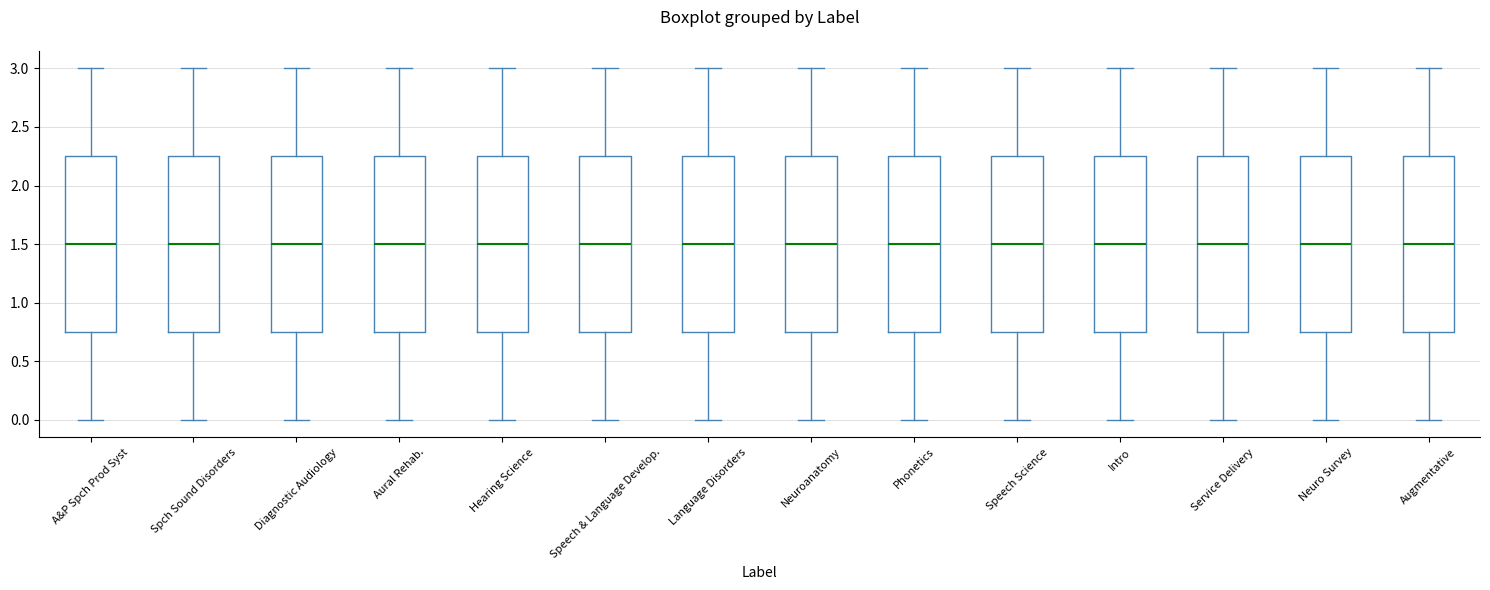

Reading left to right, transcribe this box plot: for each box, give where its median line is, the range the box spans, and where its two whiskers end, as read against the y-axis. The values are not printed on the chart, so give them approximately, as read against the axis.

A&P Spch Prod Syst: median 1.50, box 0.75 to 2.25, whiskers 0.00 to 3.00
Spch Sound Disorders: median 1.50, box 0.75 to 2.25, whiskers 0.00 to 3.00
Diagnostic Audiology: median 1.50, box 0.75 to 2.25, whiskers 0.00 to 3.00
Aural Rehab.: median 1.50, box 0.75 to 2.25, whiskers 0.00 to 3.00
Hearing Science: median 1.50, box 0.75 to 2.25, whiskers 0.00 to 3.00
Speech & Language Develop.: median 1.50, box 0.75 to 2.25, whiskers 0.00 to 3.00
Language Disorders: median 1.50, box 0.75 to 2.25, whiskers 0.00 to 3.00
Neuroanatomy: median 1.50, box 0.75 to 2.25, whiskers 0.00 to 3.00
Phonetics: median 1.50, box 0.75 to 2.25, whiskers 0.00 to 3.00
Speech Science: median 1.50, box 0.75 to 2.25, whiskers 0.00 to 3.00
Intro: median 1.50, box 0.75 to 2.25, whiskers 0.00 to 3.00
Service Delivery: median 1.50, box 0.75 to 2.25, whiskers 0.00 to 3.00
Neuro Survey: median 1.50, box 0.75 to 2.25, whiskers 0.00 to 3.00
Augmentative: median 1.50, box 0.75 to 2.25, whiskers 0.00 to 3.00